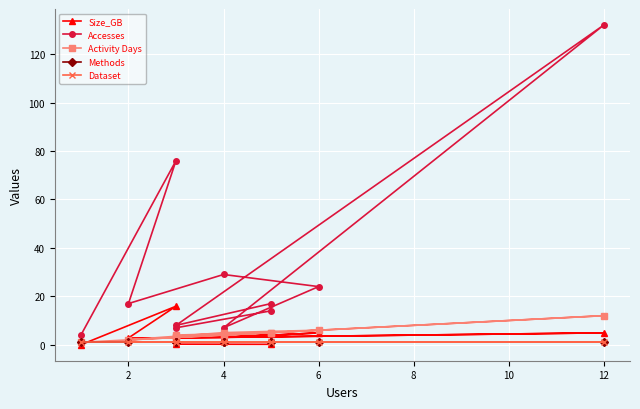

What is the value of the Activity Days point at the 10th from the left?

3.0